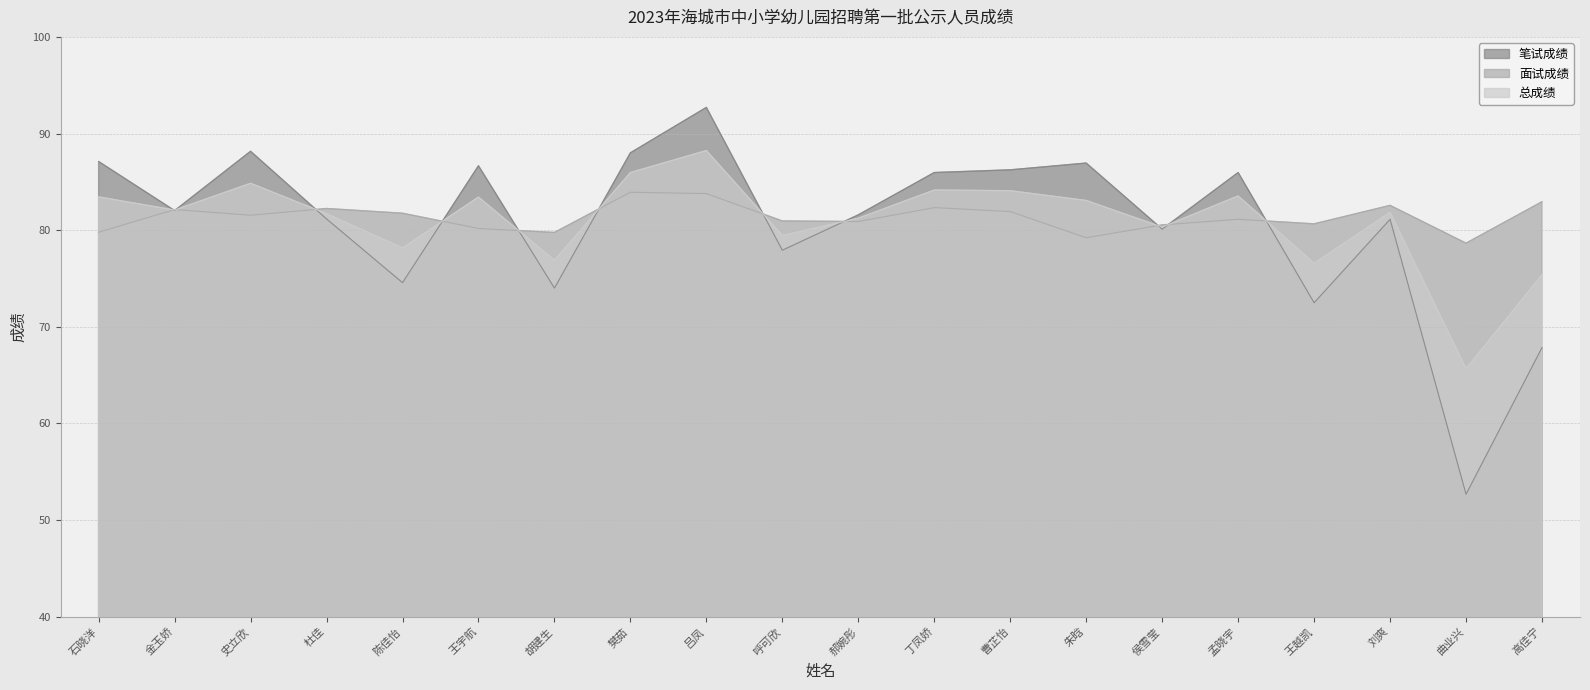

Rank the series by their maximum value, from lowest to highest.

面试成绩, 总成绩, 笔试成绩